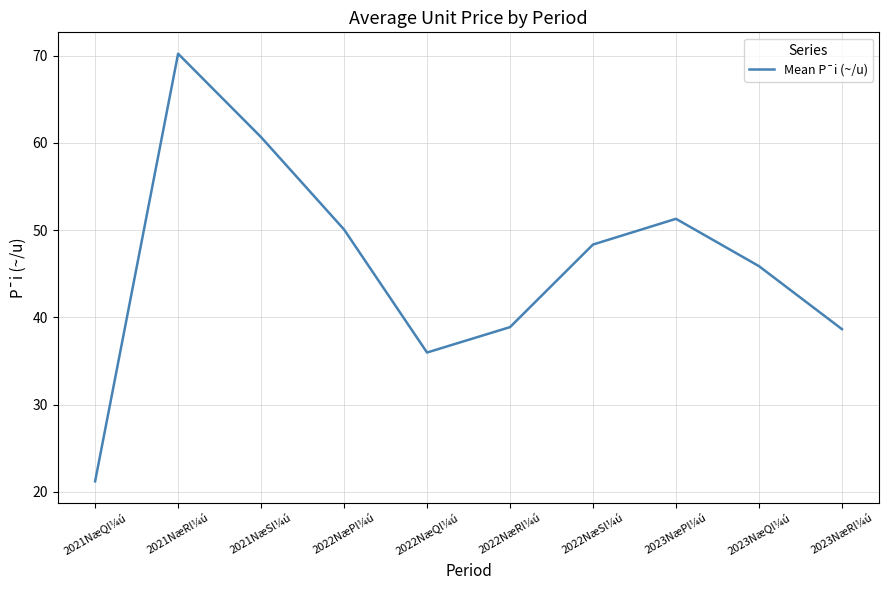

Approximately how many times larger is the value at 2021NæSl¼ú compared to 2021NæRl¼ú?

0.9